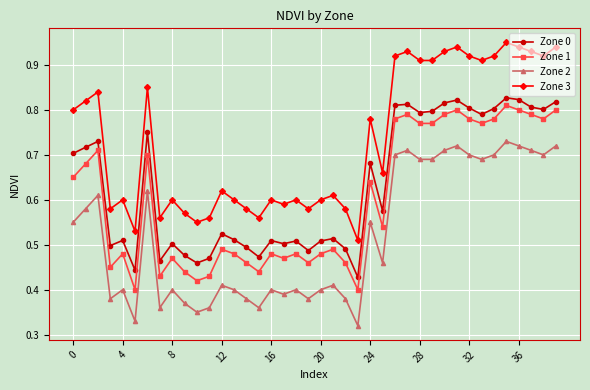

Which series has the largest total across all categories?

Zone 3